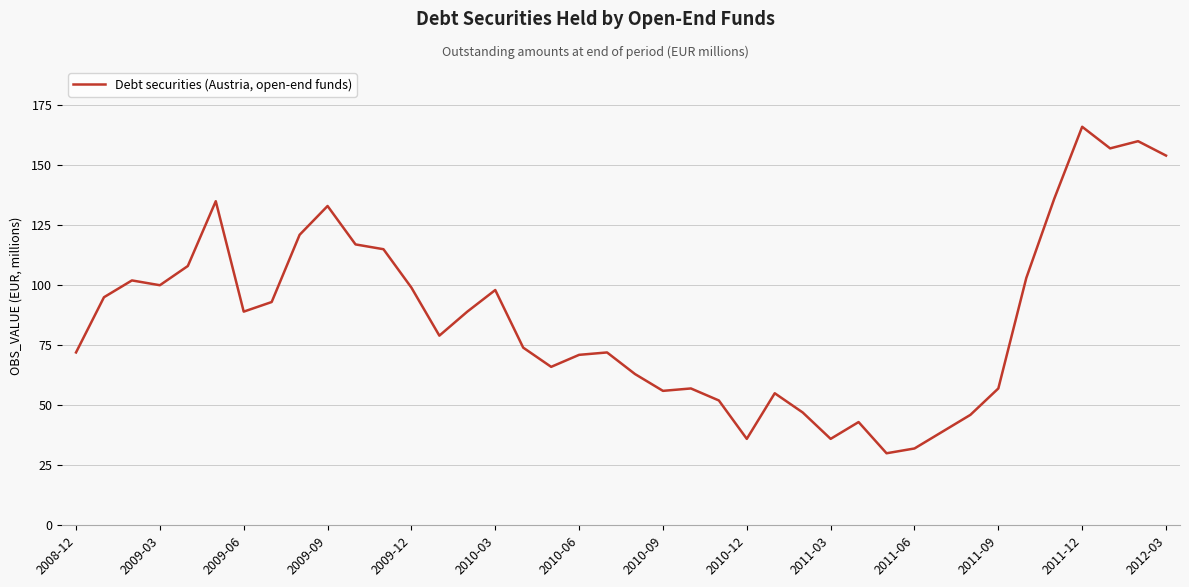

What is the maximum value shown in the chart?

166